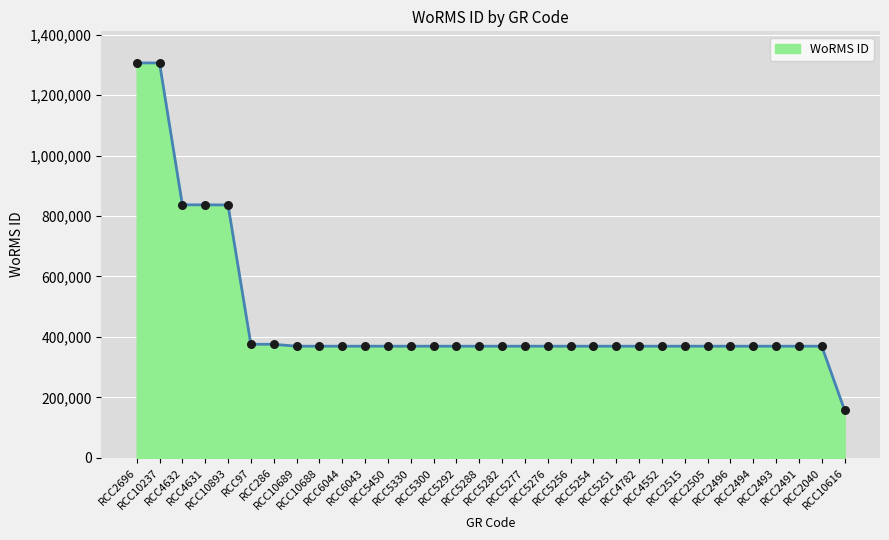

Which has a higher value, RCC5282 or RCC10616?

RCC5282